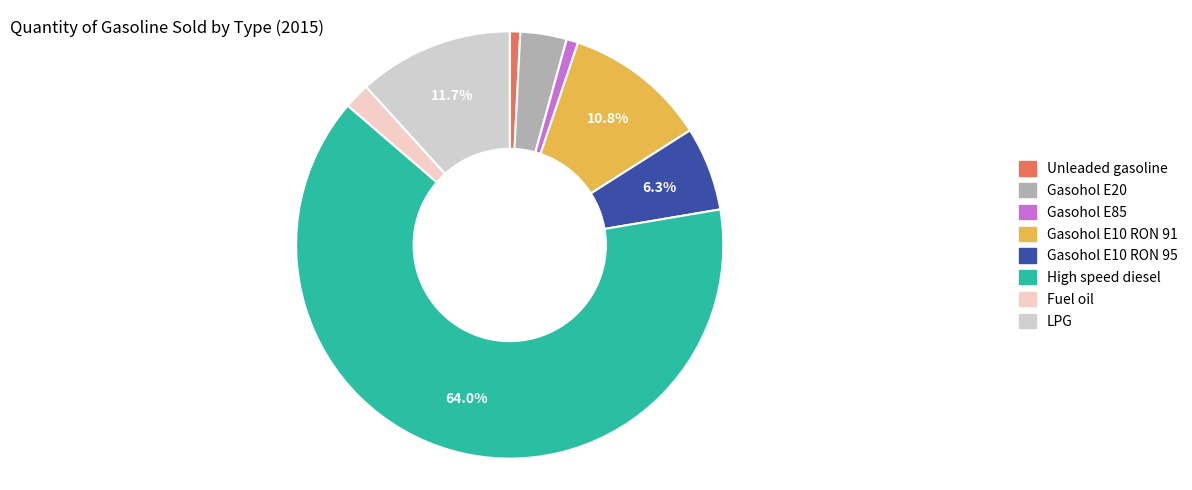

To the nearest percent, what is the combined percentage of Gasohol E85 and Gasohol E20?

4%